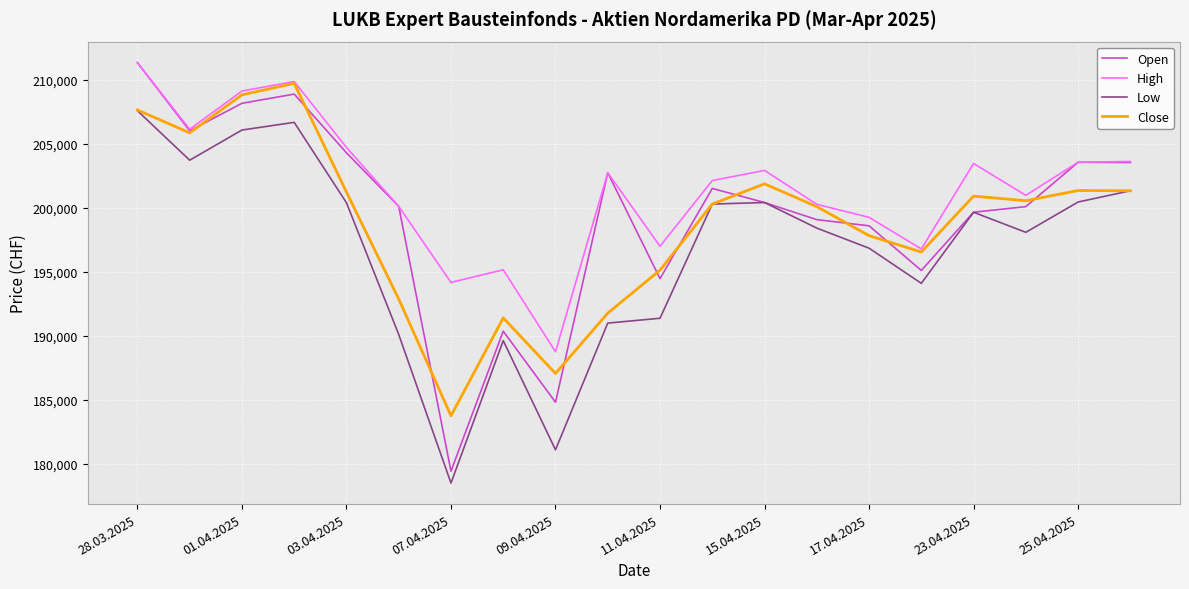

Which series has the largest total across all categories?

High